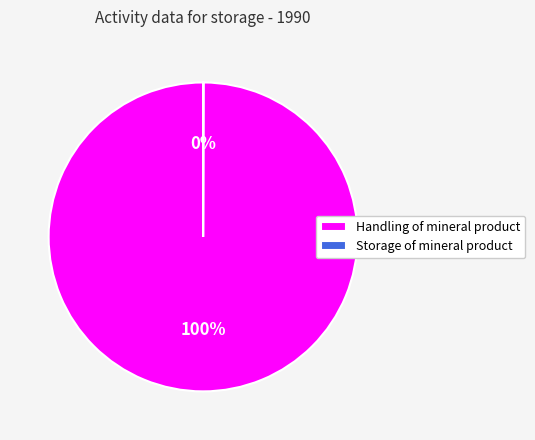

To the nearest percent, what portion does Handling of mineral product represent?

100%